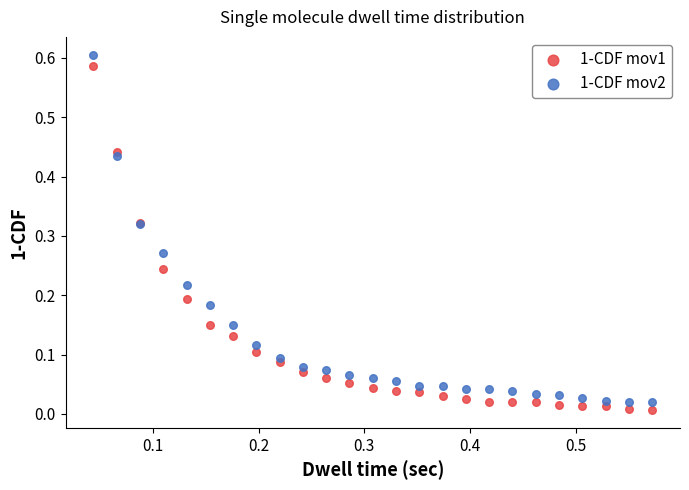

Which series reaches the maximum Y coordinate?

1-CDF mov2